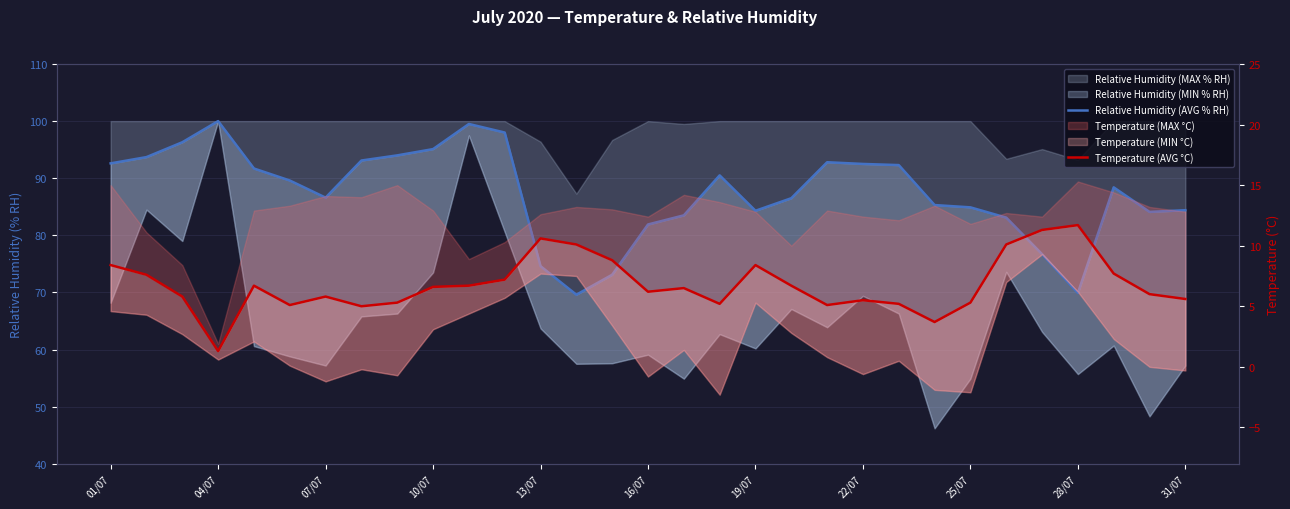

True or false: Temperature (AVG °C) and Relative Humidity (AVG % RH) intersect in this chart.

False